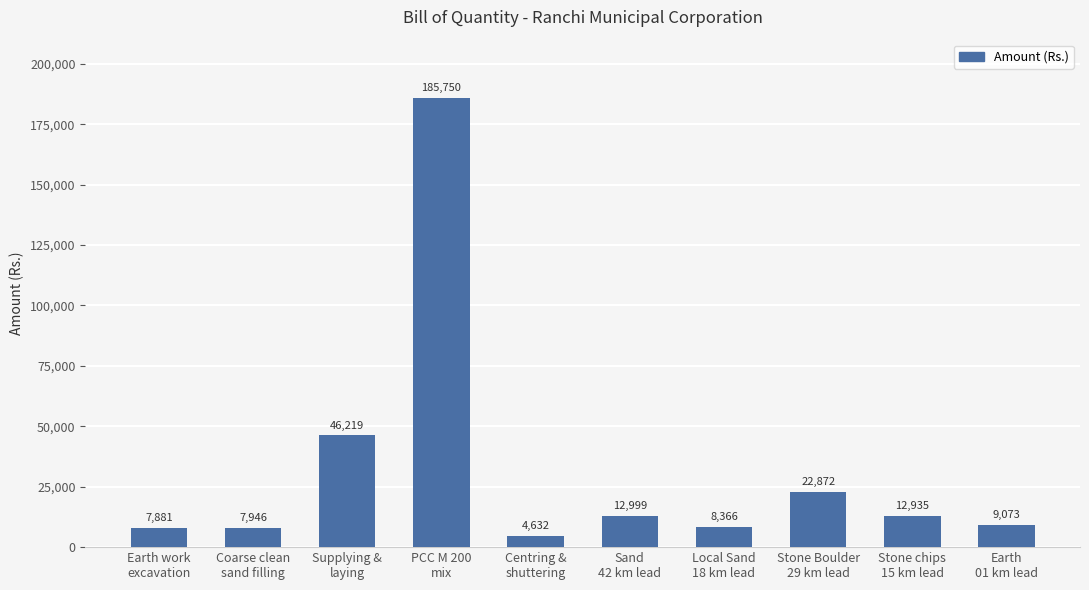

How many categories are shown in the chart?

10